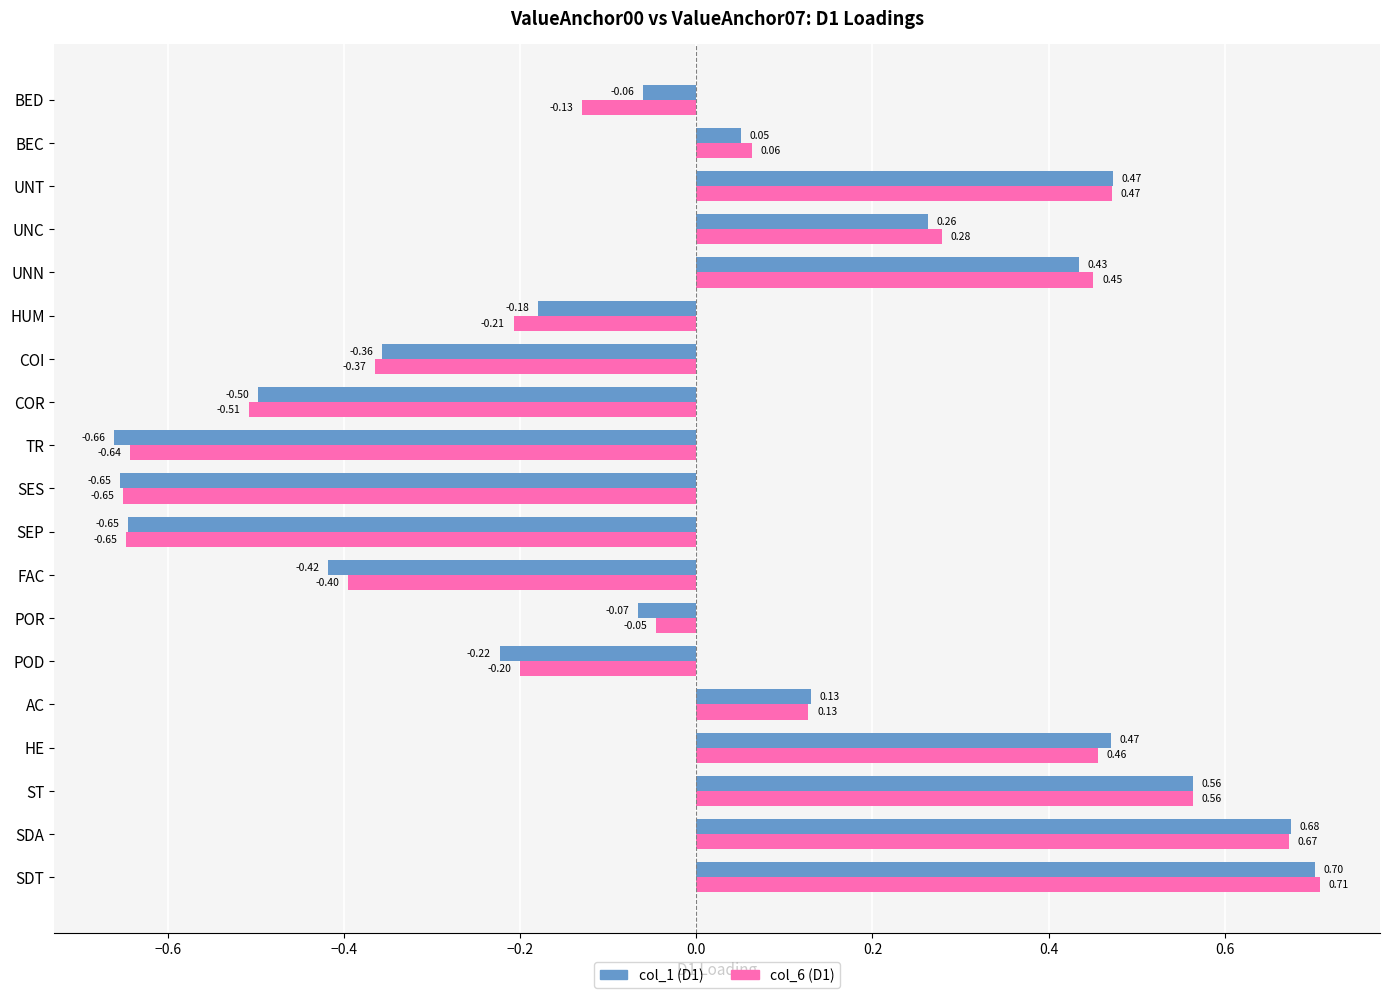

Between UNC and UNT, which series saw the biggest shift?

col_1 (D1)